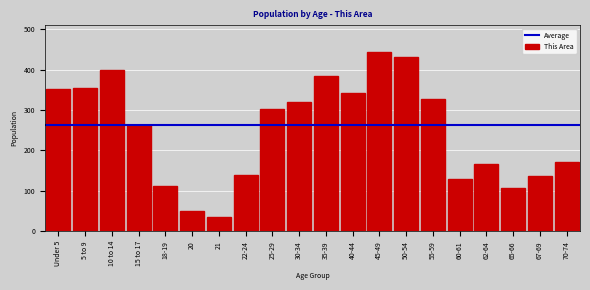

The value at 67-69 is 207. True or false?

False